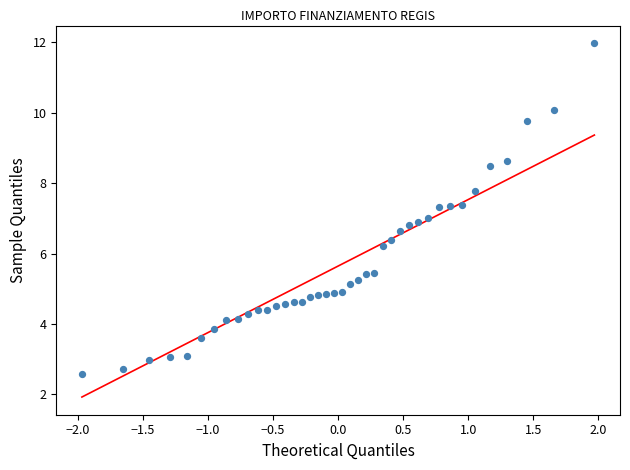

What is the range of X values (max minus min)?

3.9